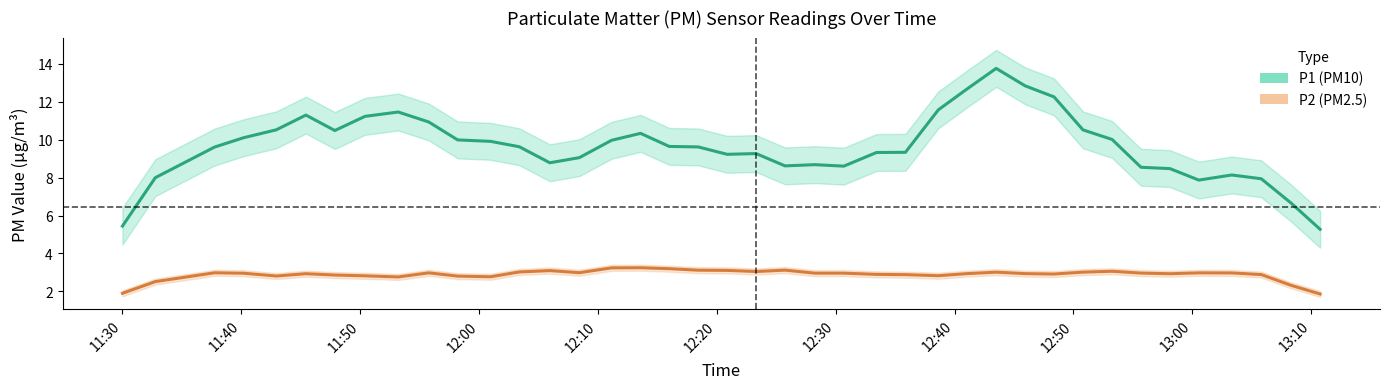

Reading left to right, transcribe all the data shown in this chart.

P1: 5.4	8.0	9.6	10.1	10.5	11.3	10.5	11.2	11.5	10.9	10.0	9.9	9.6	8.8	9.1	10.0	10.3	9.6	9.6	9.2	9.3	8.6	8.7	8.6	9.3	9.3	11.6	12.7	13.8	12.8	12.3	10.5	10.0	8.5	8.5	7.9	8.1	7.9	6.7	5.3
P2: 1.9	2.5	3.0	3.0	2.8	2.9	2.9	2.8	2.8	3.0	2.8	2.8	3.0	3.1	3.0	3.2	3.2	3.2	3.1	3.1	3.0	3.1	3.0	3.0	2.9	2.9	2.8	2.9	3.0	2.9	2.9	3.0	3.1	3.0	2.9	3.0	3.0	2.9	2.3	1.9